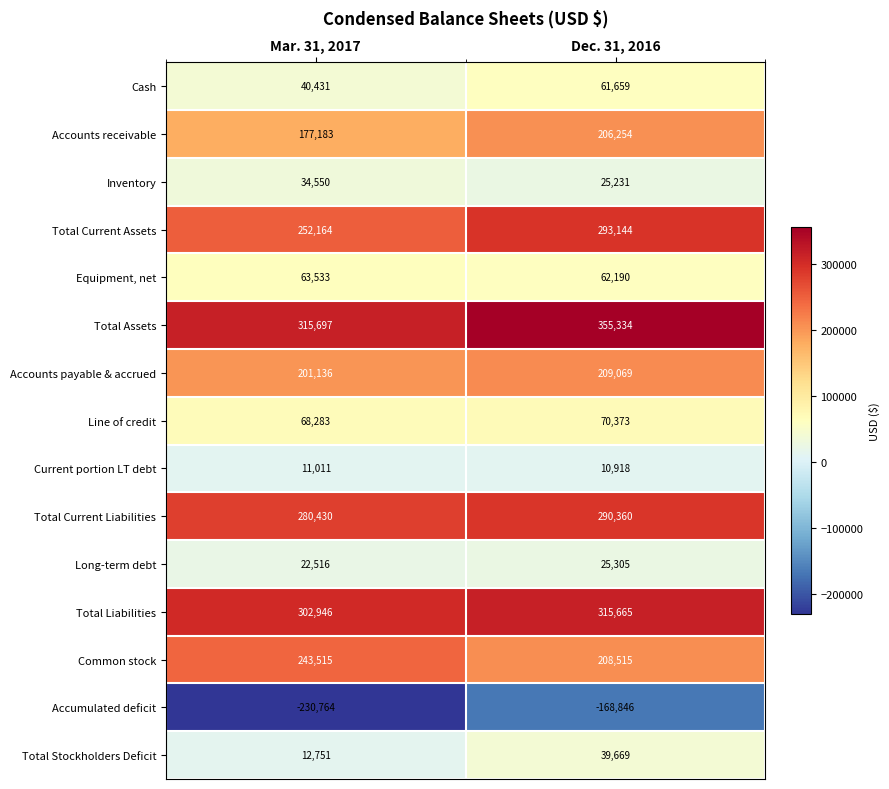

What is the difference between the Line of credit values at Dec. 31, 2016 and Mar. 31, 2017?

2090